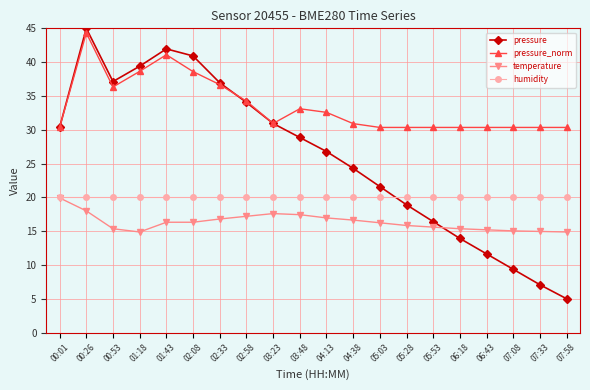

True or false: pressure_norm and temperature intersect in this chart.

False